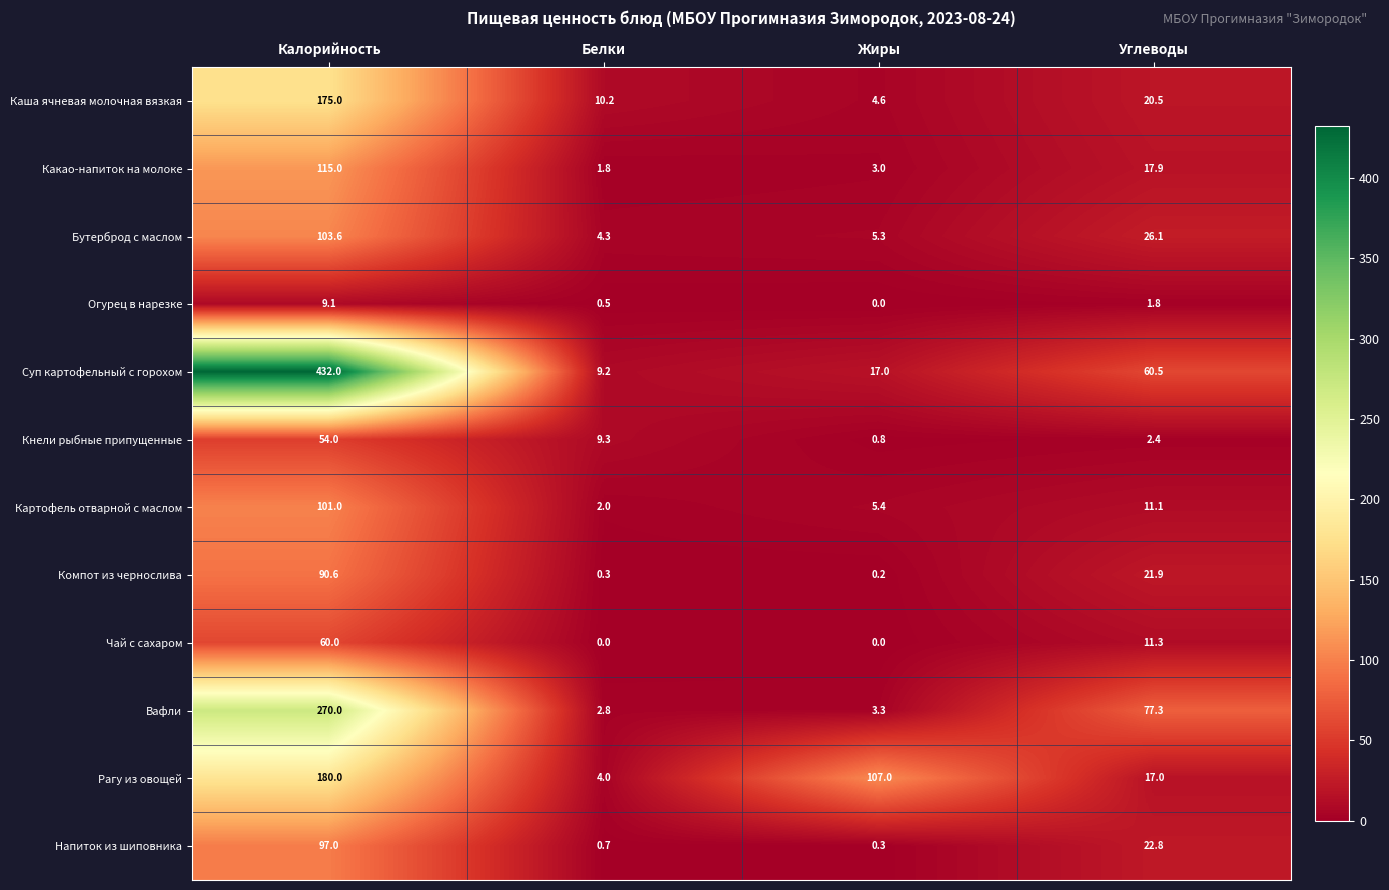

The Кнели рыбные припущенные series shows 2.7 at Белки. True or false?

False